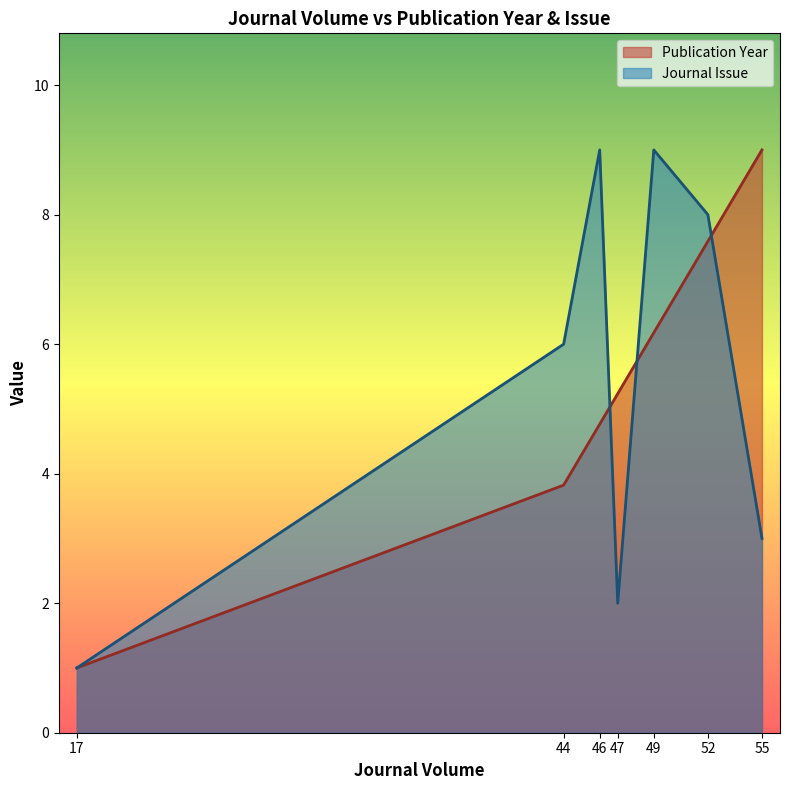

What is the difference between the maximum and minimum values in the Publication Year series?

8.0